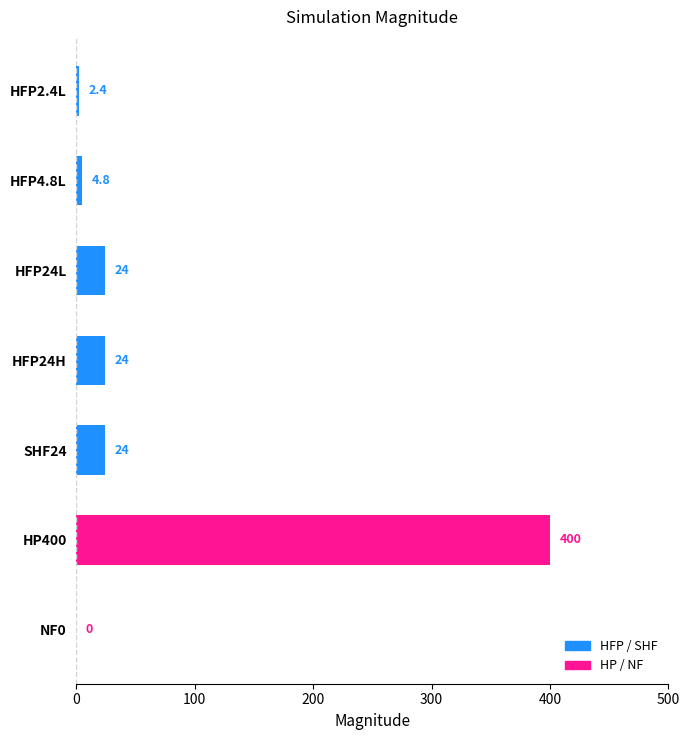

Are the bars horizontal?

Yes